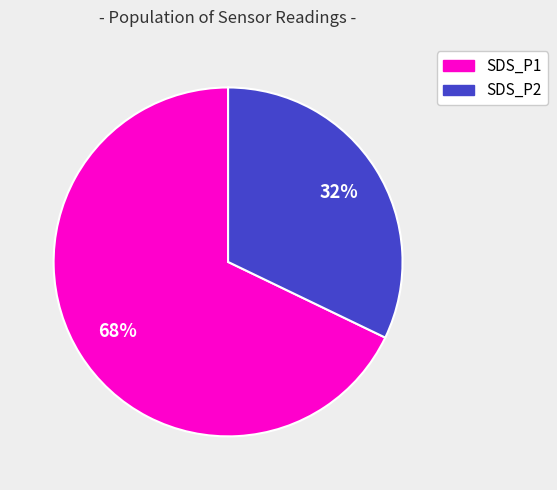

What percentage is the SDS_P2 slice, to the nearest percent?

32%